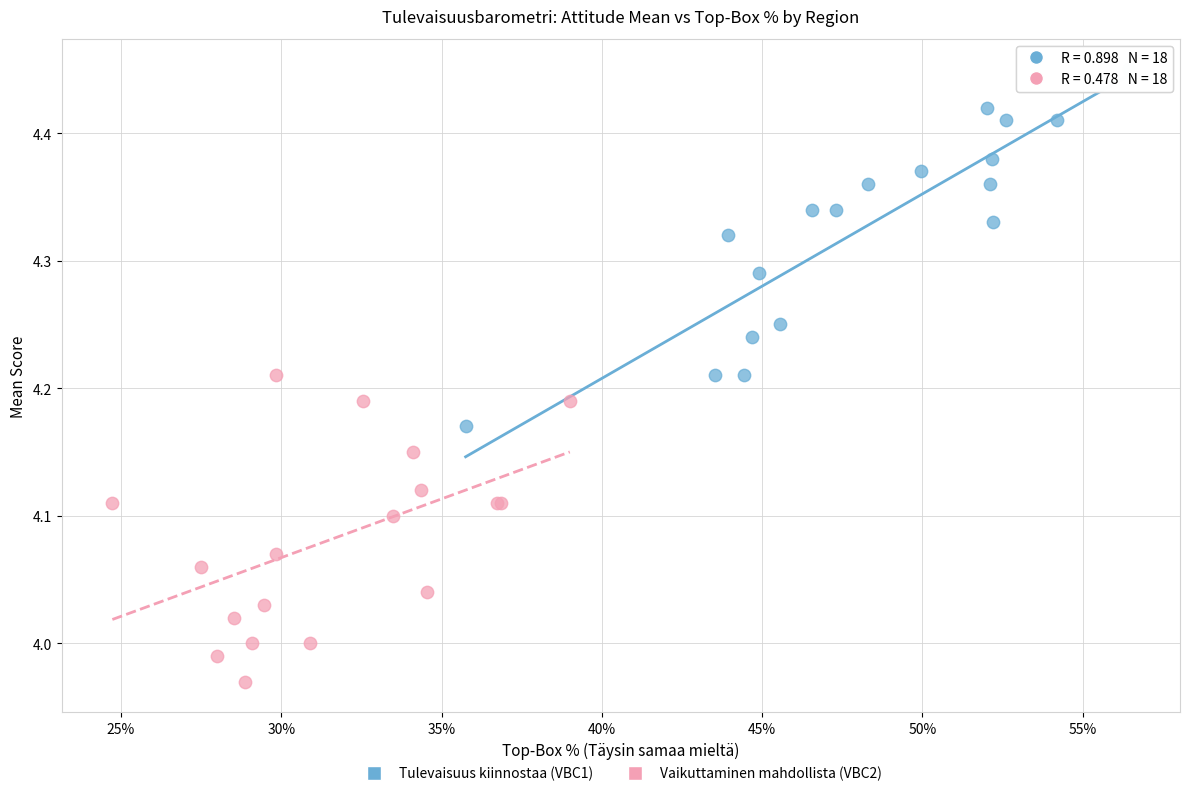

Which series reaches the maximum Y coordinate?

Tulevaisuus kiinnostaa (VBC1)